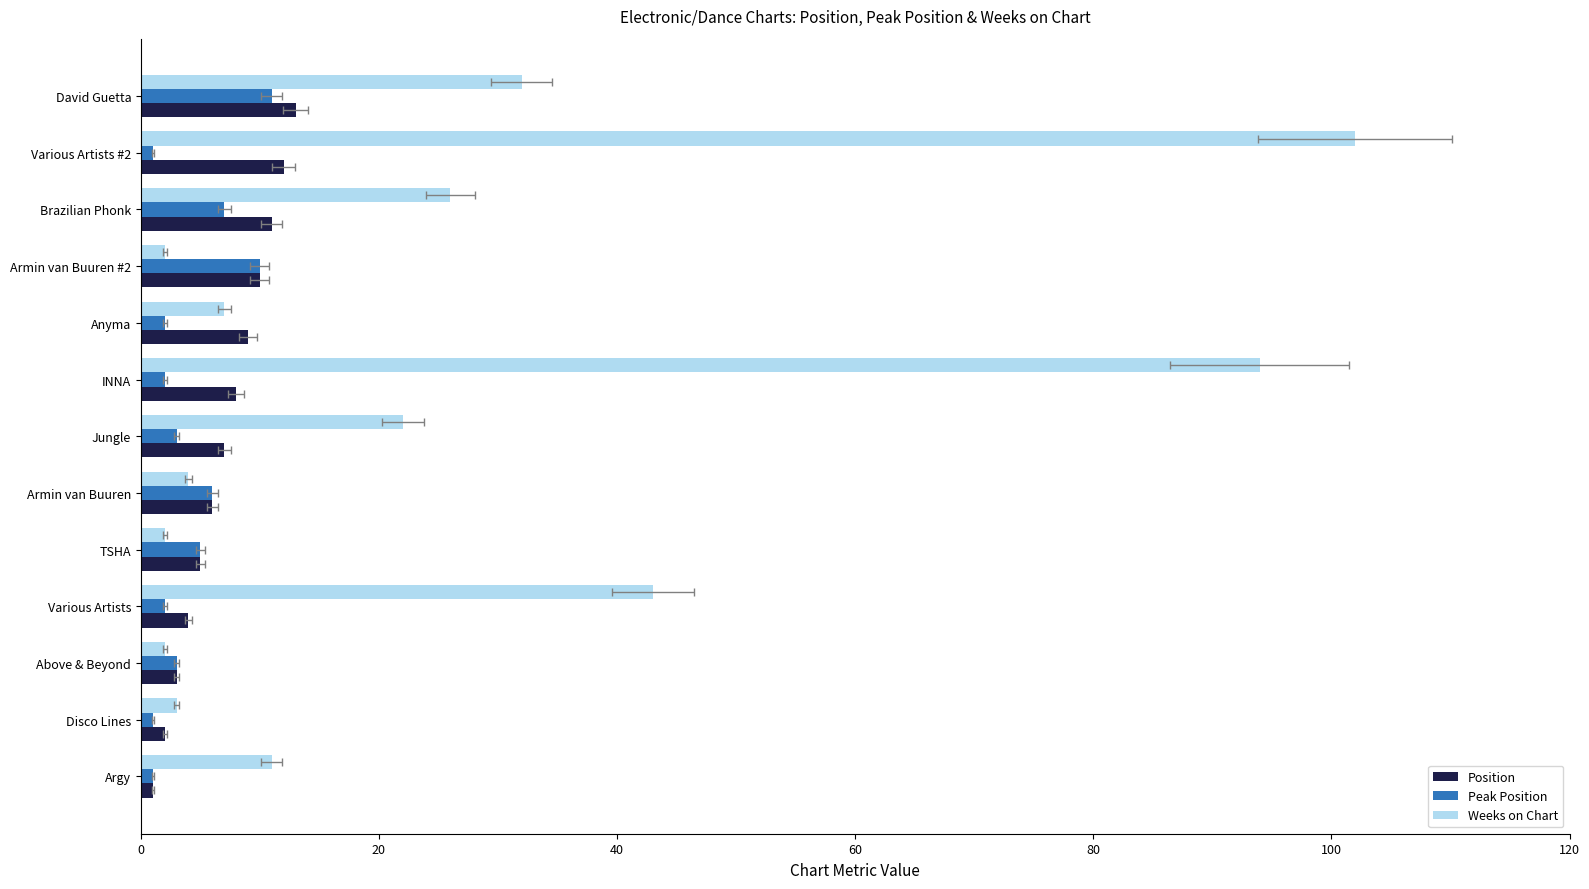

What is the spread (max minus min) of values at Anyma?

7